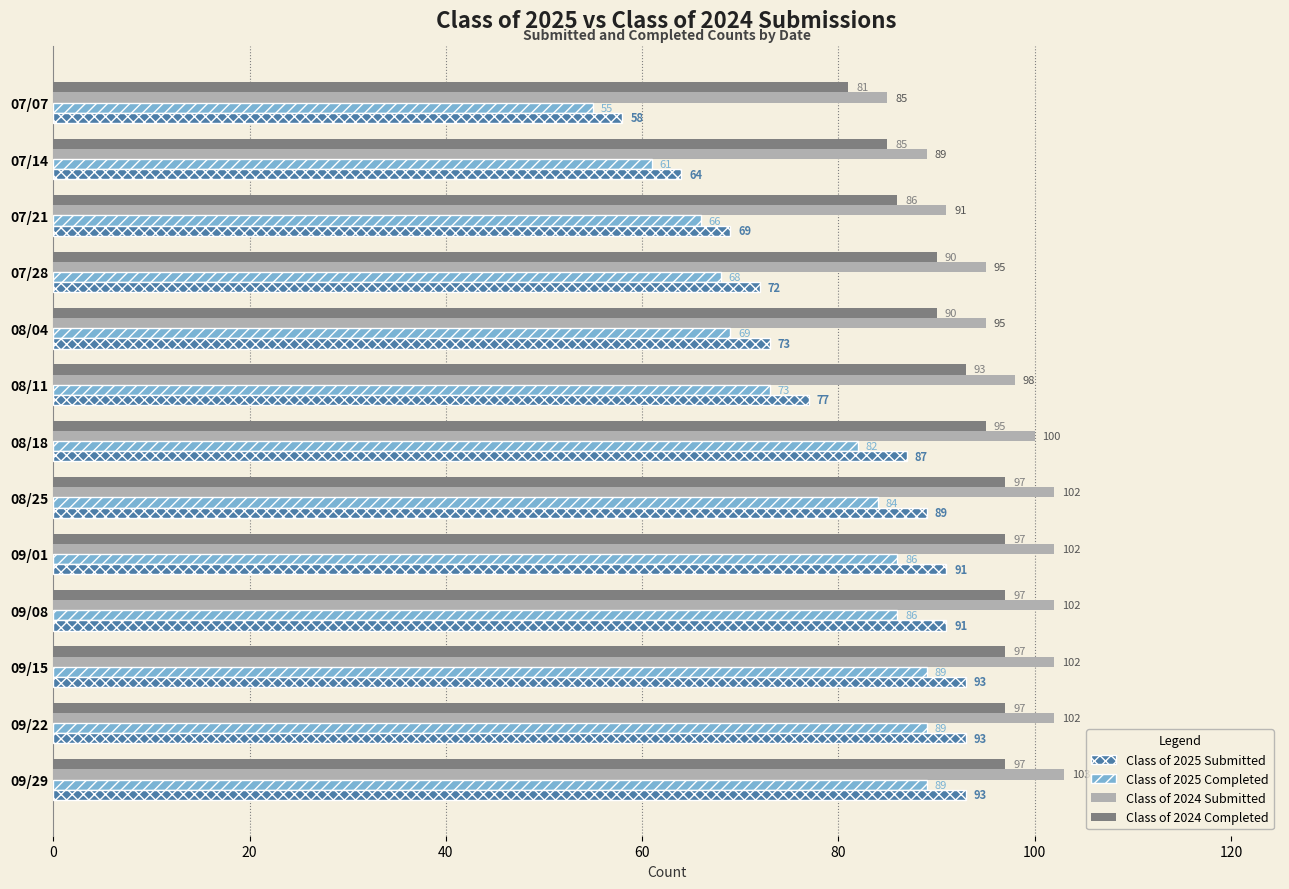

Rank the series by their average value, from highest to lowest.

Class of 2024 Submitted, Class of 2024 Completed, Class of 2025 Submitted, Class of 2025 Completed